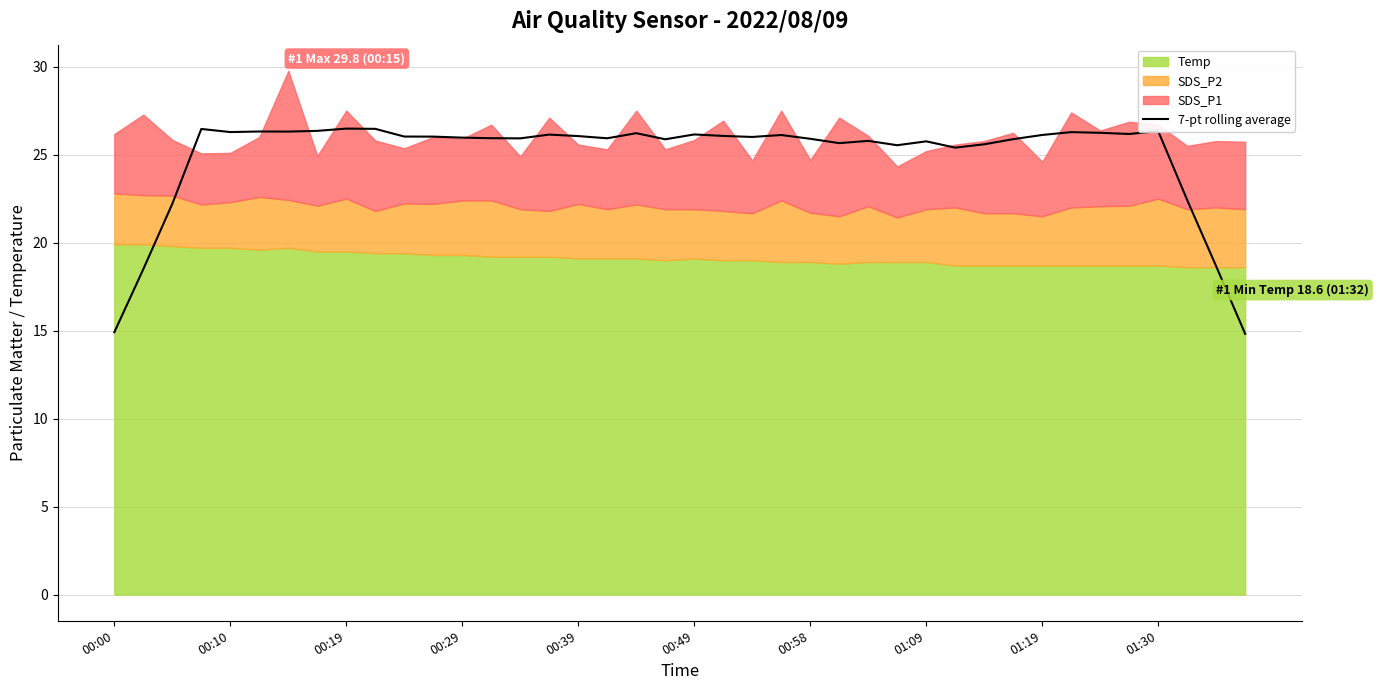

The chart shows a value of 39.3 at 23. True or false?

False